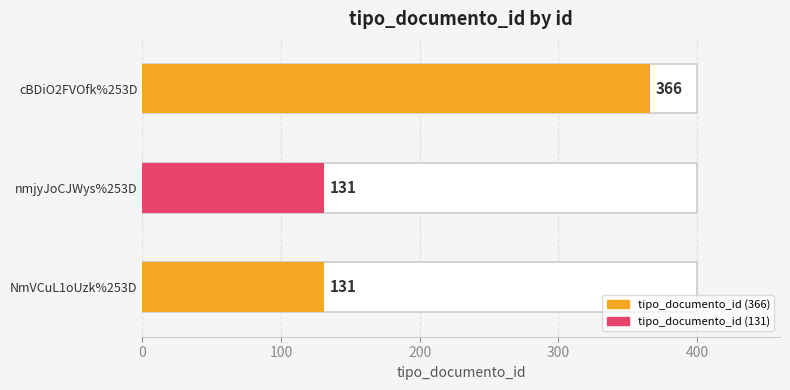

Which category has the lowest value across all series?

nmjyJoCJWys%253D